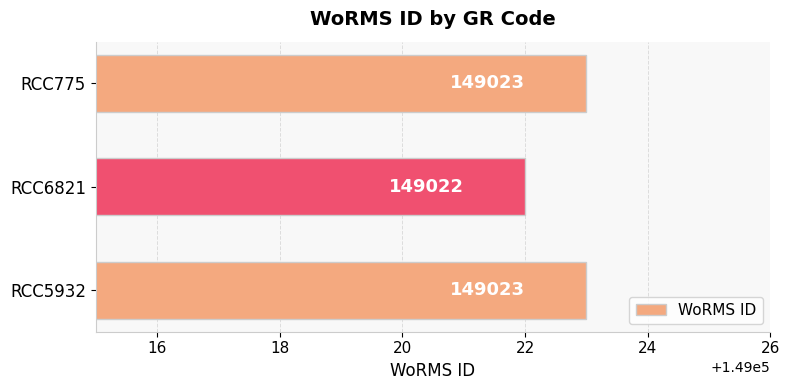

Reading bottom to top, what are all the values shown in this chart?

RCC5932=149023	RCC6821=149022	RCC775=149023